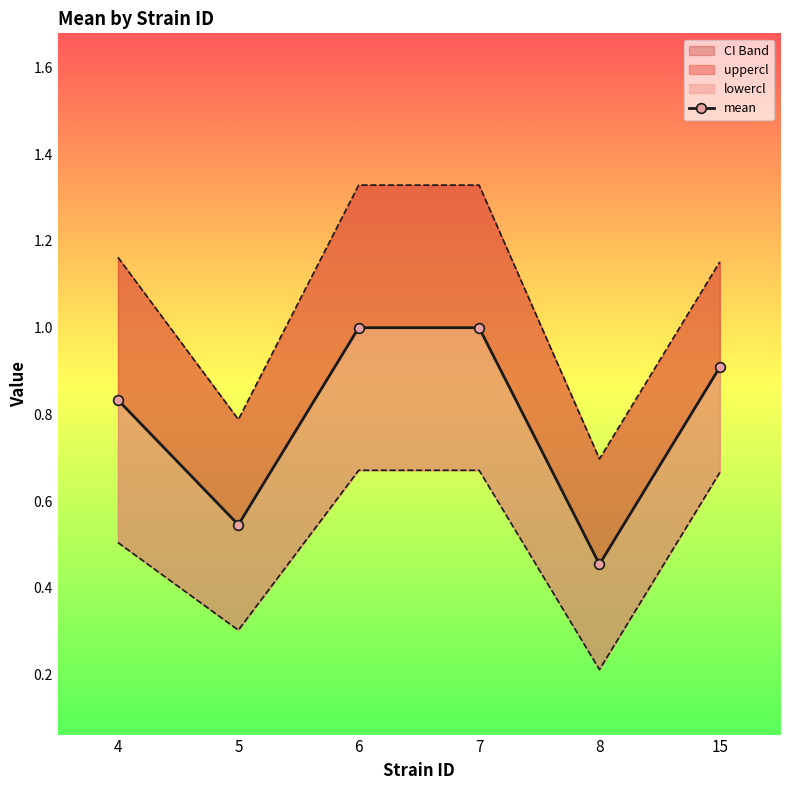

What is the value of the 2nd point from the left?

0.5